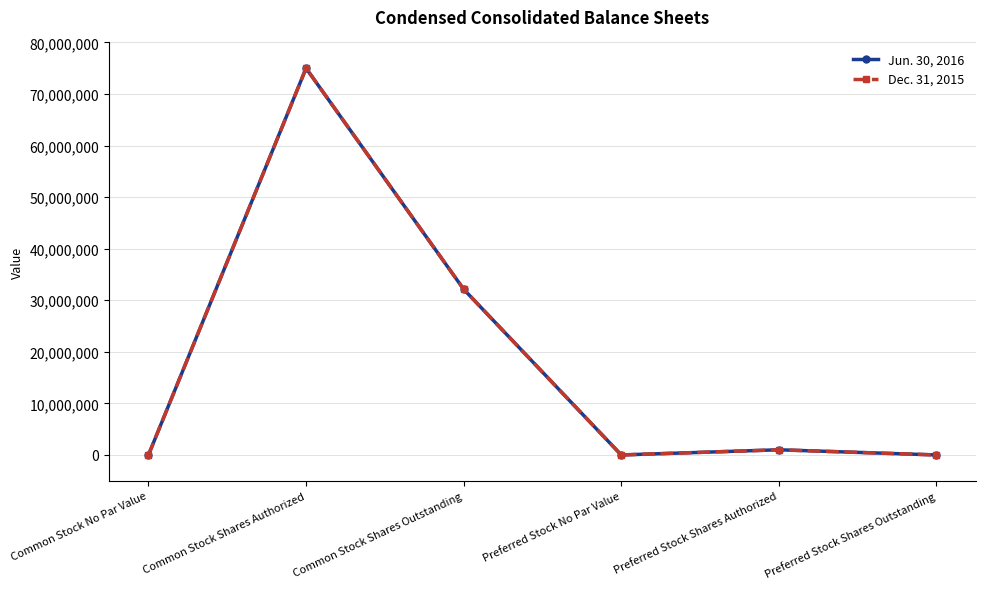

Count the number of categories in the chart.

6